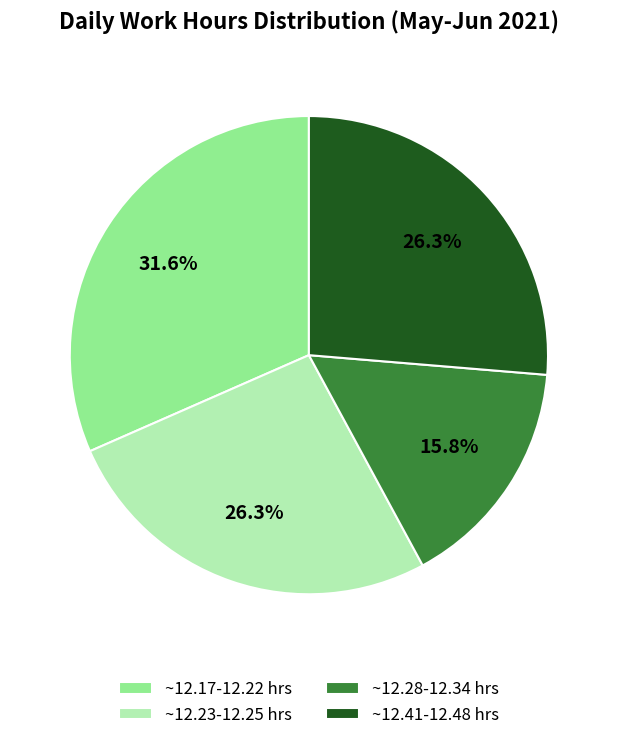

Which category has the smallest portion of the pie?

~12.28-12.34 hrs